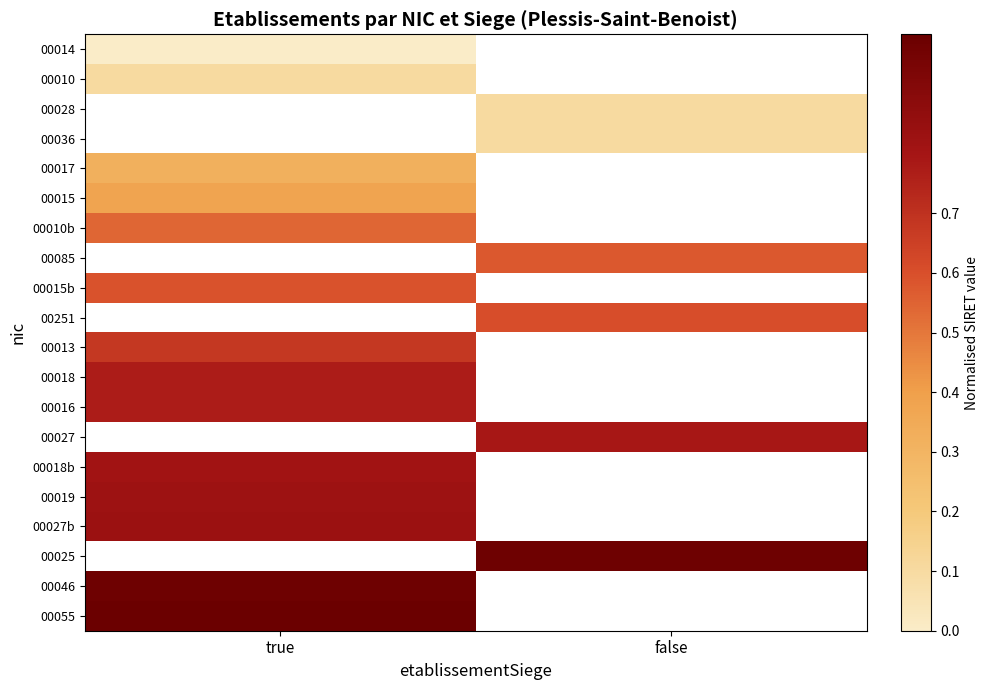

True or false: 00010b has a value of 0.5 at true.

True